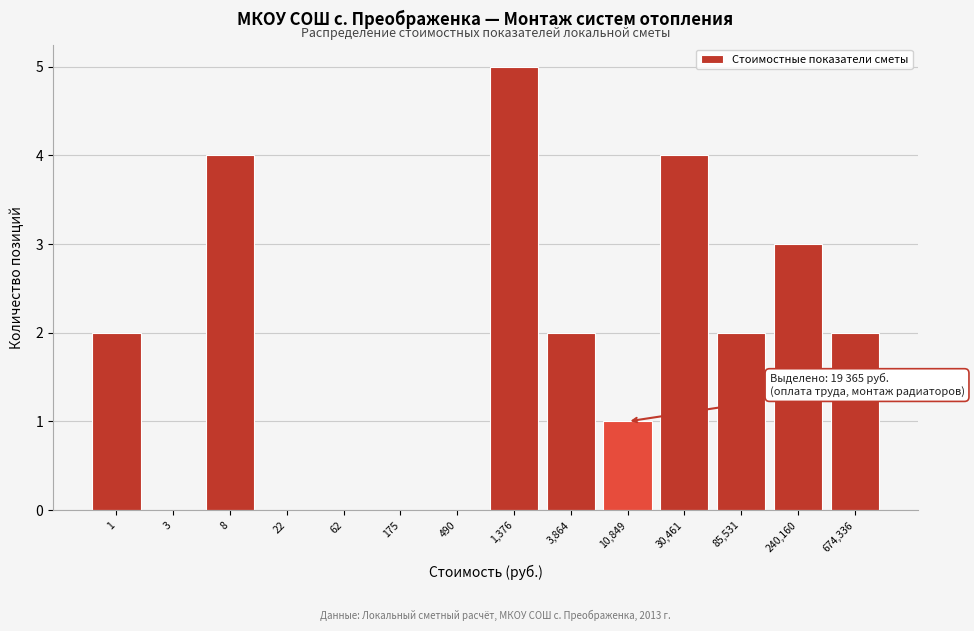

Reading left to right, list all the values displayed in this chart.

1=2	3=0	8=4	22=0	62=0	175=0	490=0	1,376=5	3,864=2	10,849=1	30,461=4	85,531=2	240,160=3	674,336=2